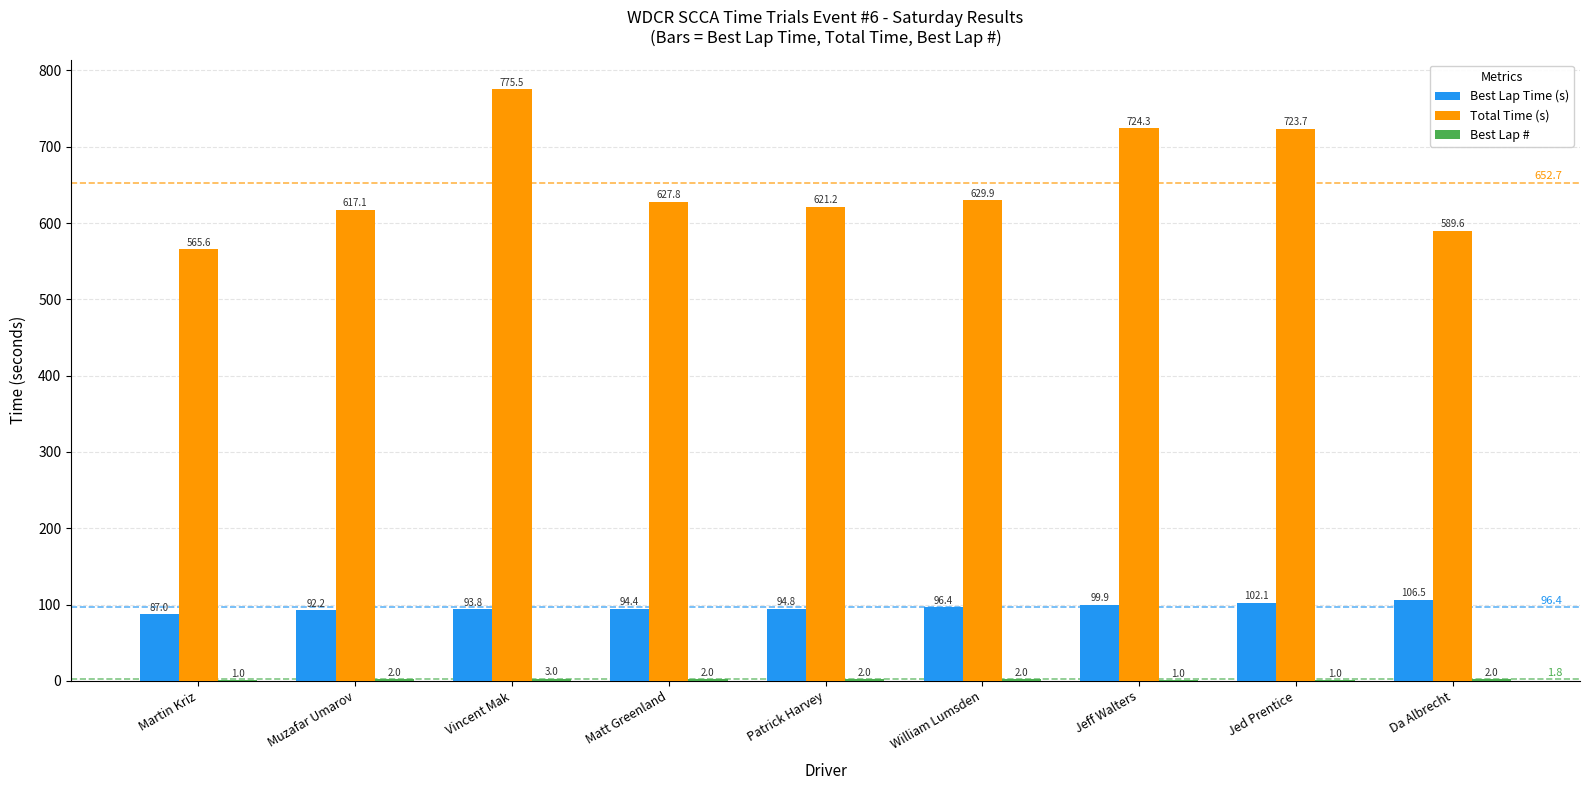

The value of Total Time (s) at Martin Kriz is 565.6. True or false?

True